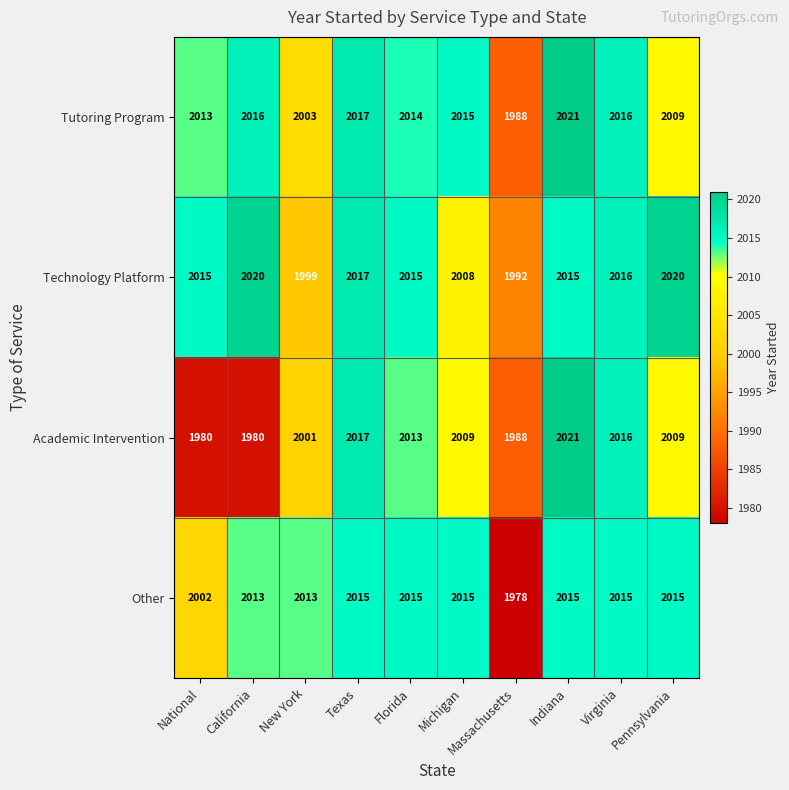

What is the sum of all Tutoring Program values?

20112